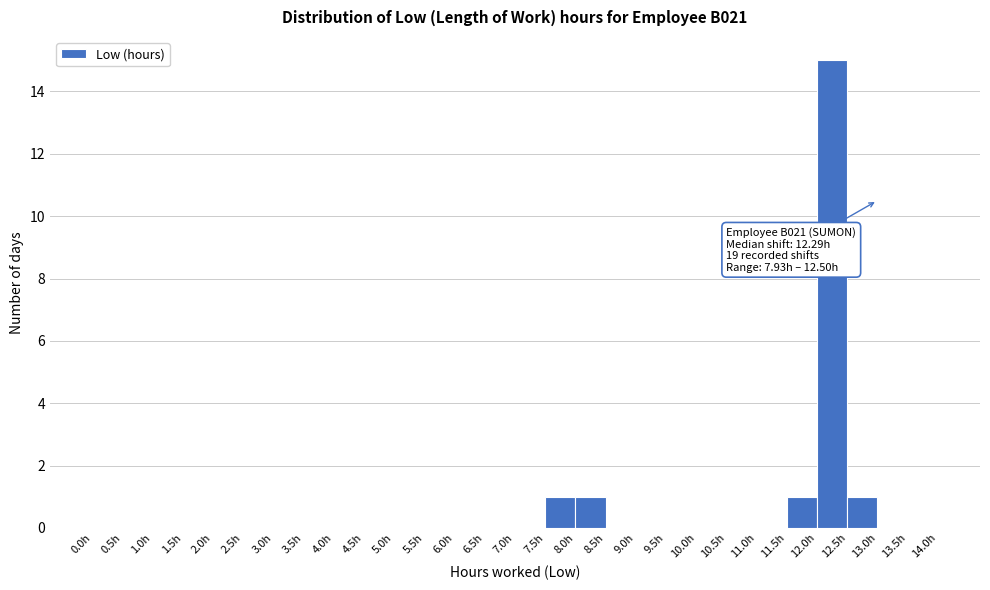

Over which range of the x-axis is the bar tallest?

12.0 to 12.5